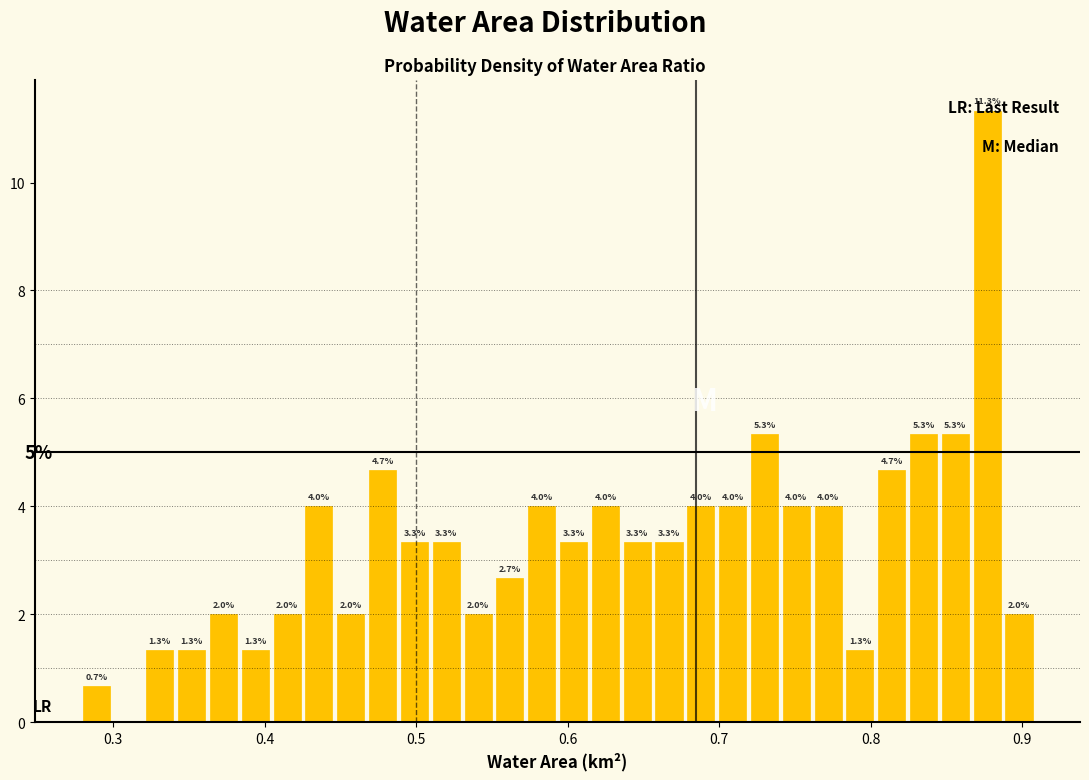

Read against the x-axis, roughly where is the centre of the tallest bar?

0.88